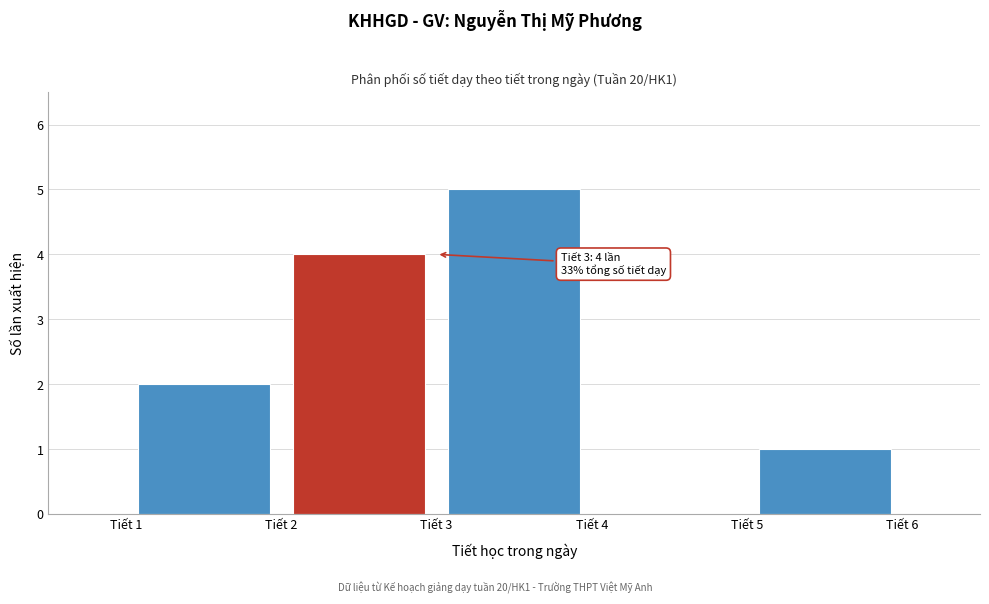

Over which range of the x-axis is the bar tallest?

3 to 4